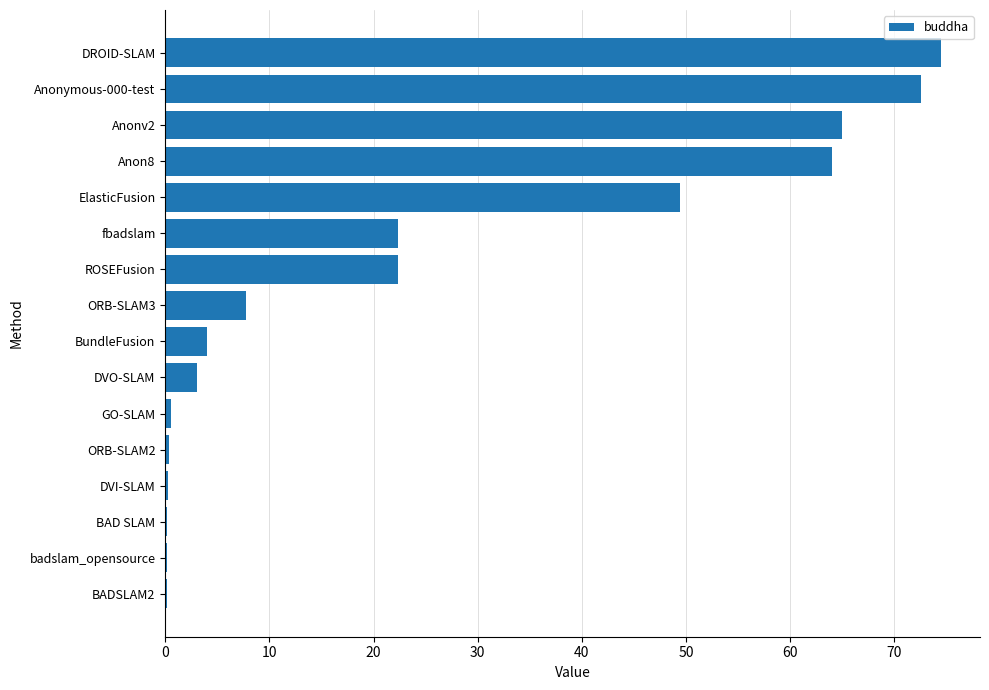

What is the sum of the values at DROID-SLAM and Anonymous-000-test?

147.1